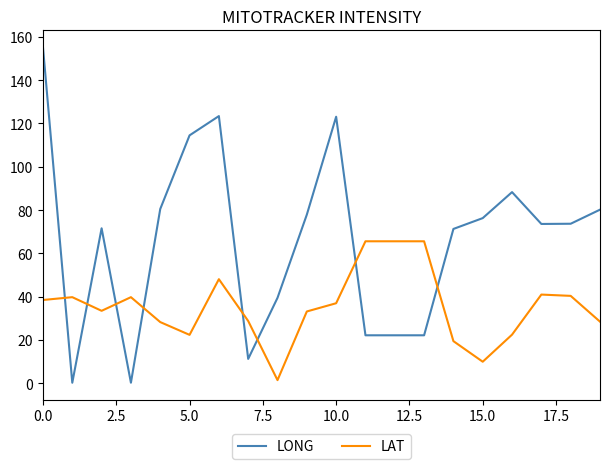

After their last crossing, which series has the higher values: LONG or LAT?

LONG